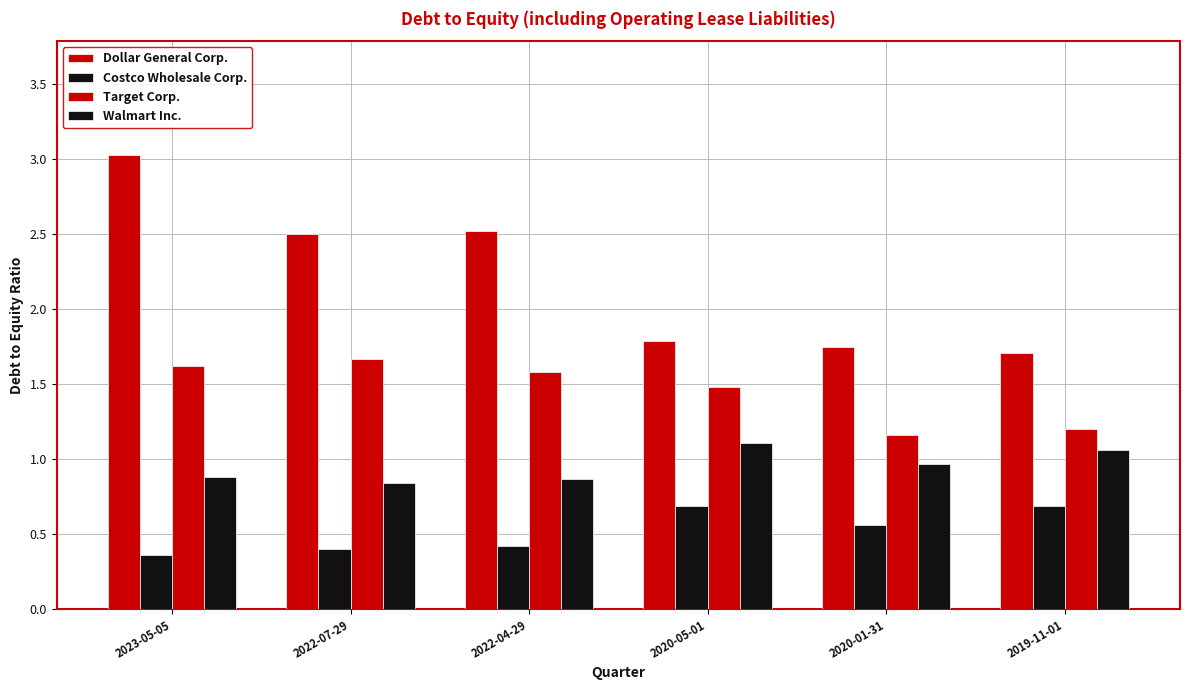

Between 2022-07-29 and 2019-11-01, which is larger?

2022-07-29